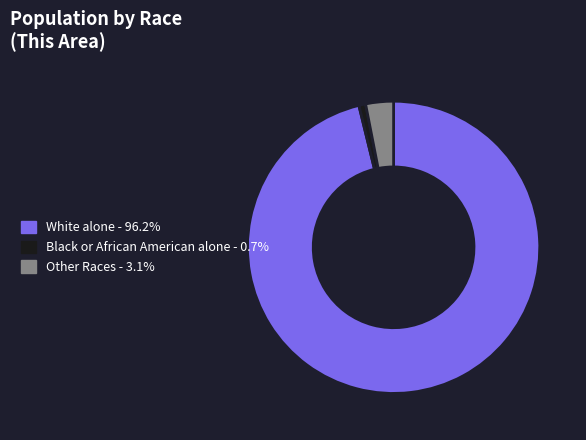

Is there a majority slice in this chart?

Yes